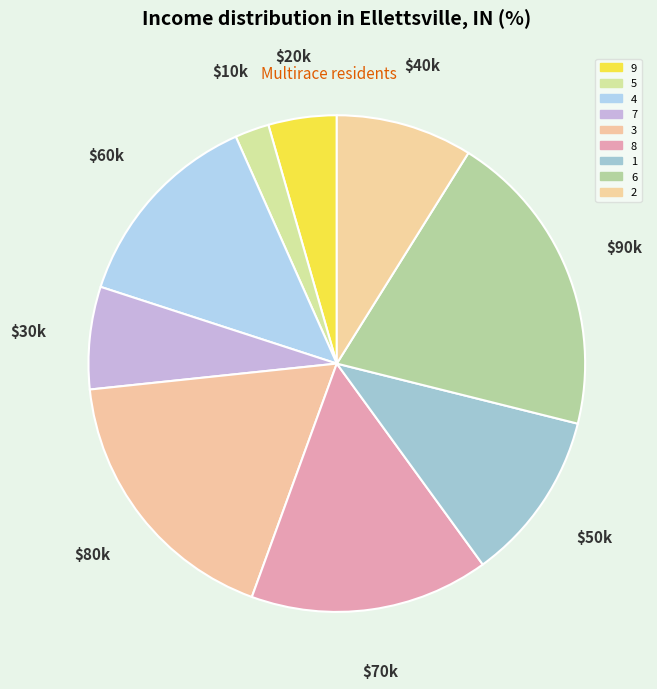

What portion of the pie excludes 9?

95.6%